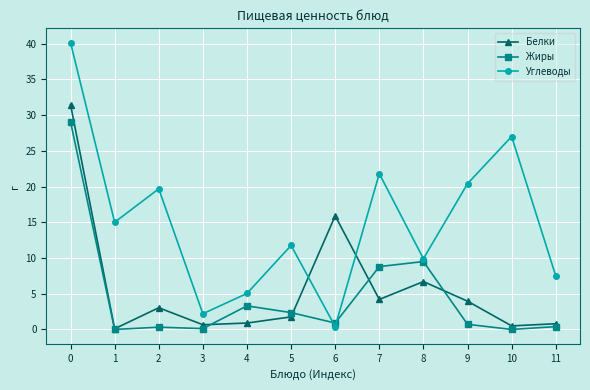

In Углеводы, how many points are higher than both neighbors (excluding endpoints)?

4